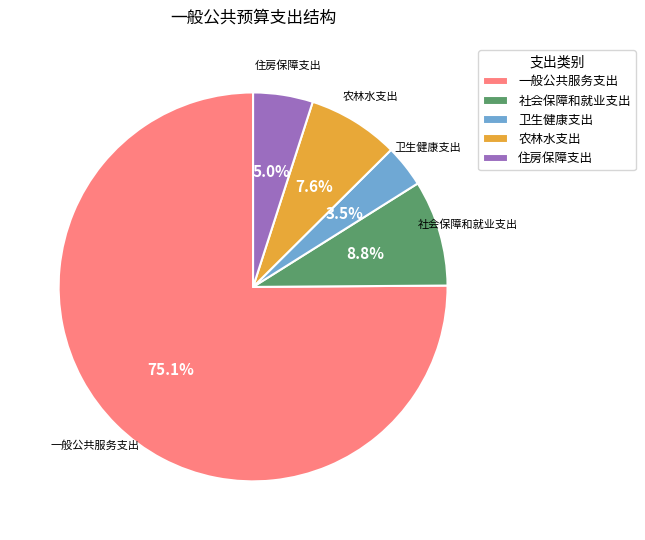

Does any single category account for the majority?

Yes